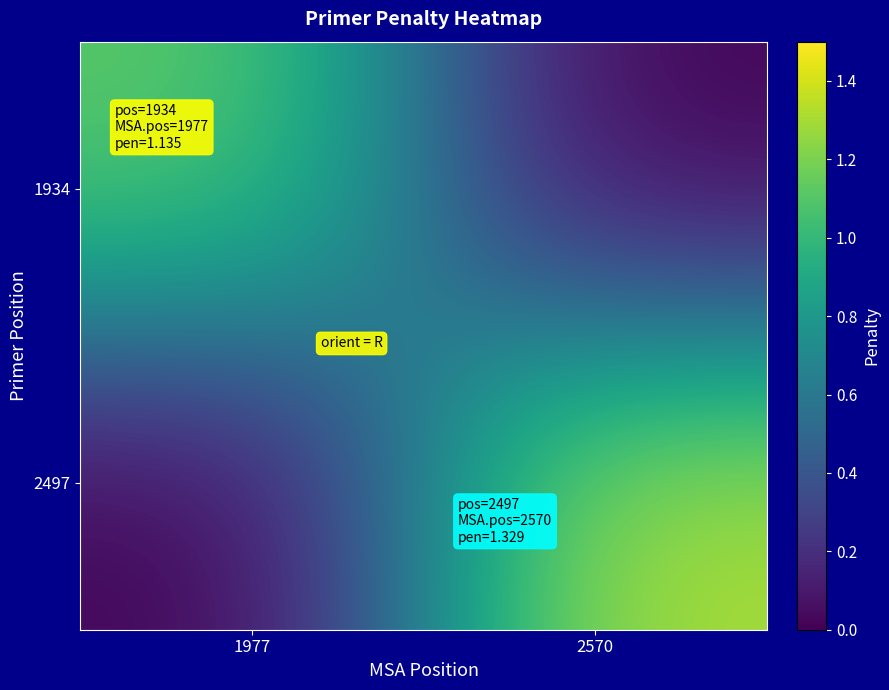

Reading right to left, list all the values displayed in this chart.

1934: 2570=0.0	1977=1.1
2497: 2570=1.3	1977=0.0